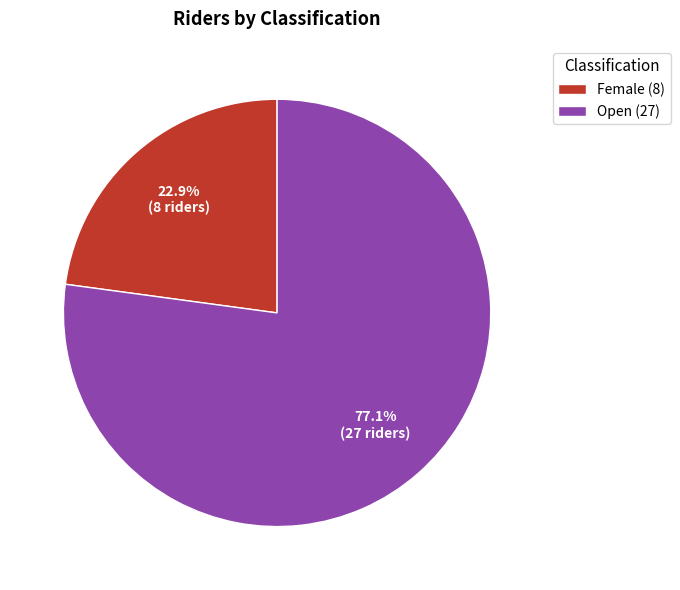

To the nearest percent, what is the difference between the Female and Open slice percentages?

54%